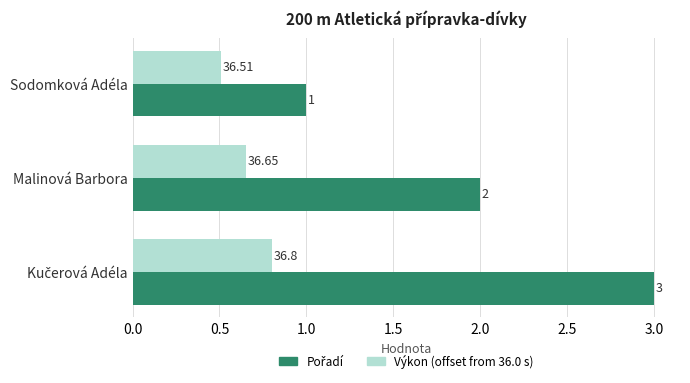

At how many categories does at least one series exceed 0?

3